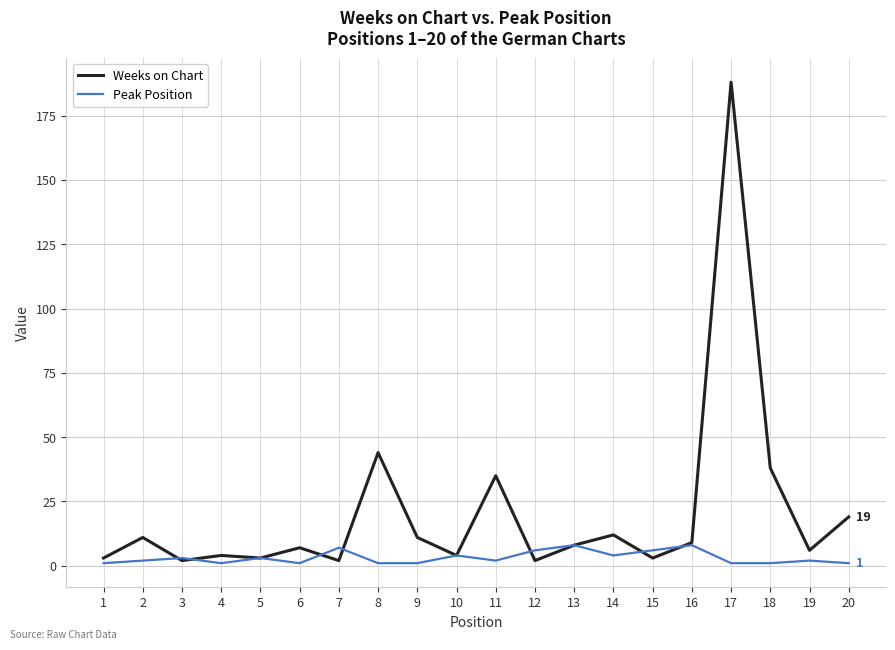

What is the maximum value shown in the chart?

188